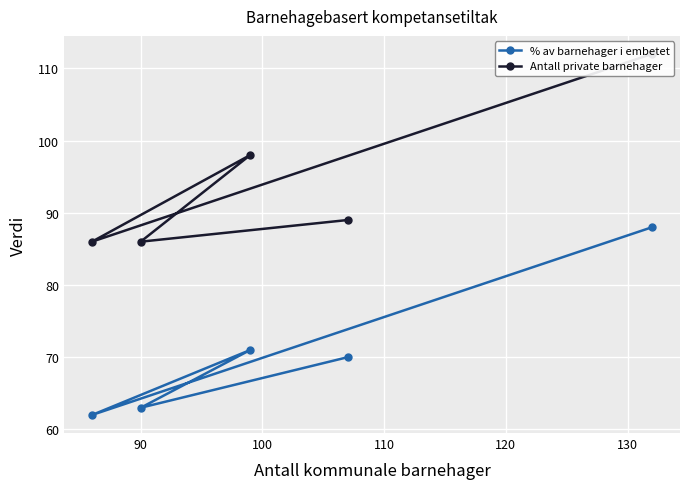

What is the sum of all Antall private barnehager values?

471